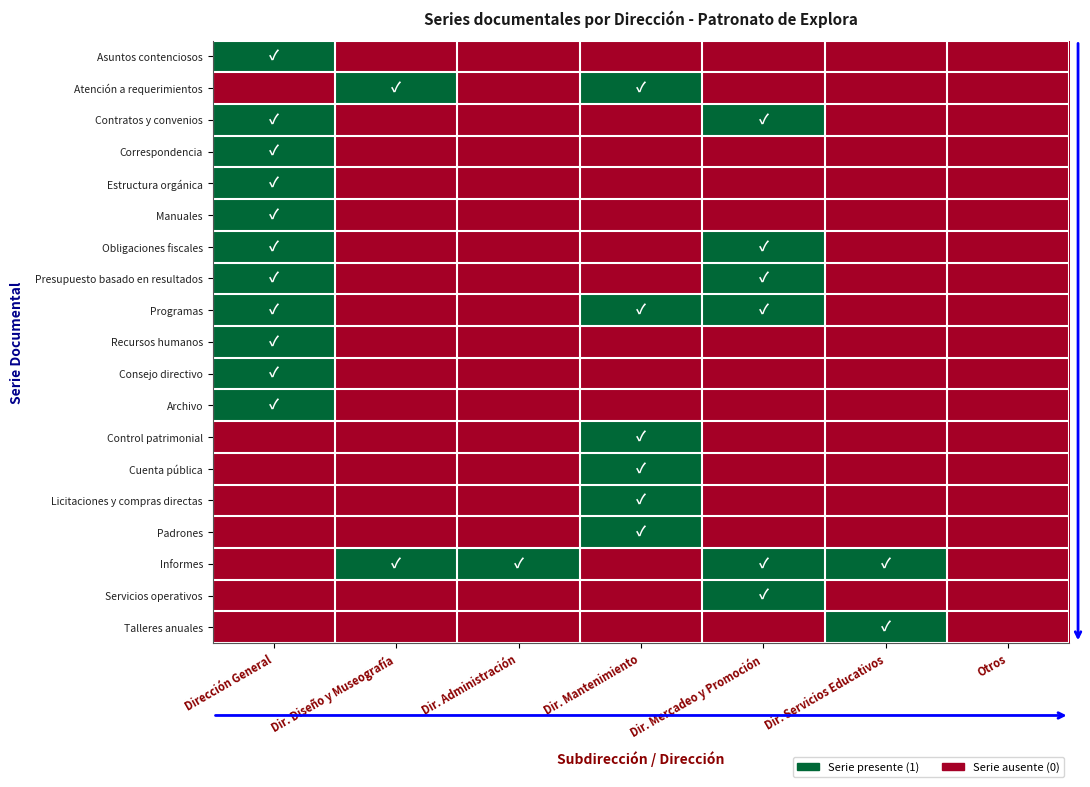

Which series has the largest total across all categories?

Informes